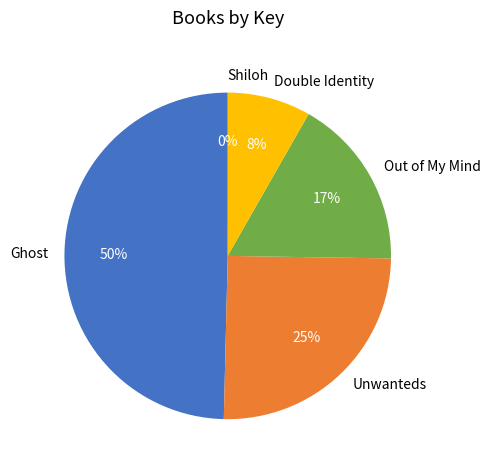

Is there a majority slice in this chart?

No